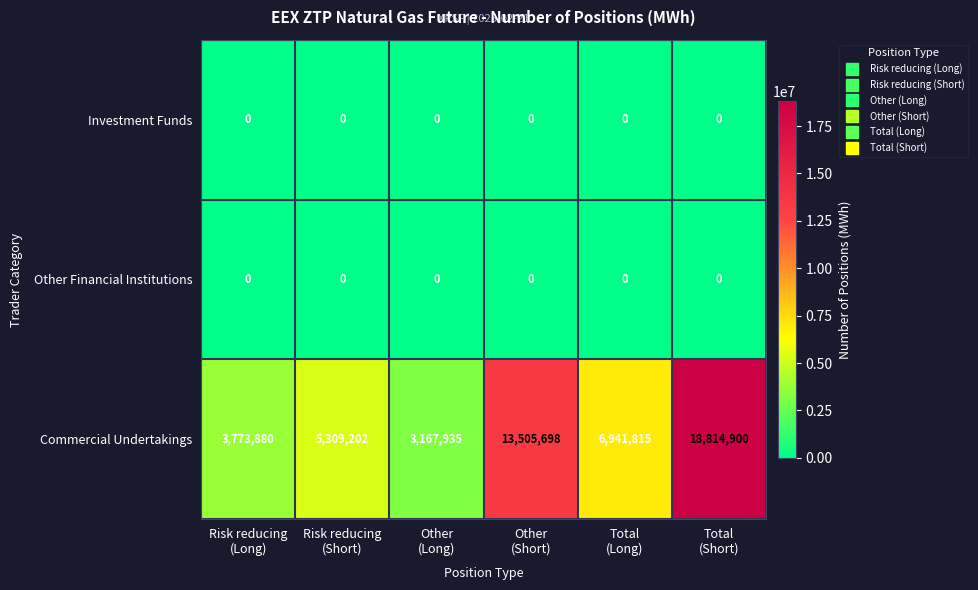

What is the total value across all series at Other
(Short)?

13505698